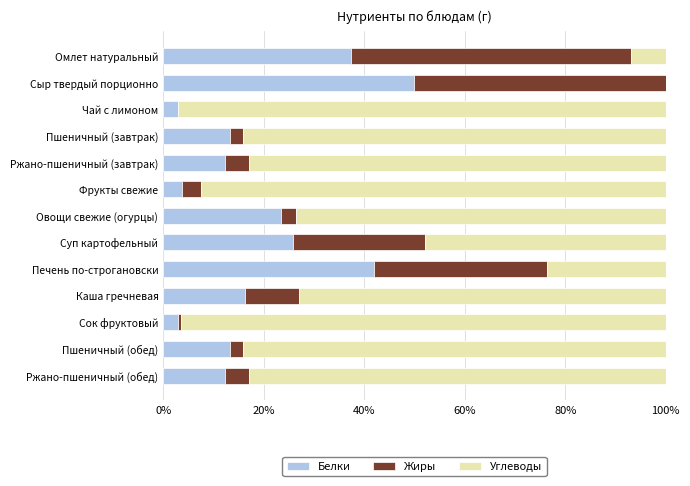

What value does the Белки series have at Чай с лимоном?

2.9